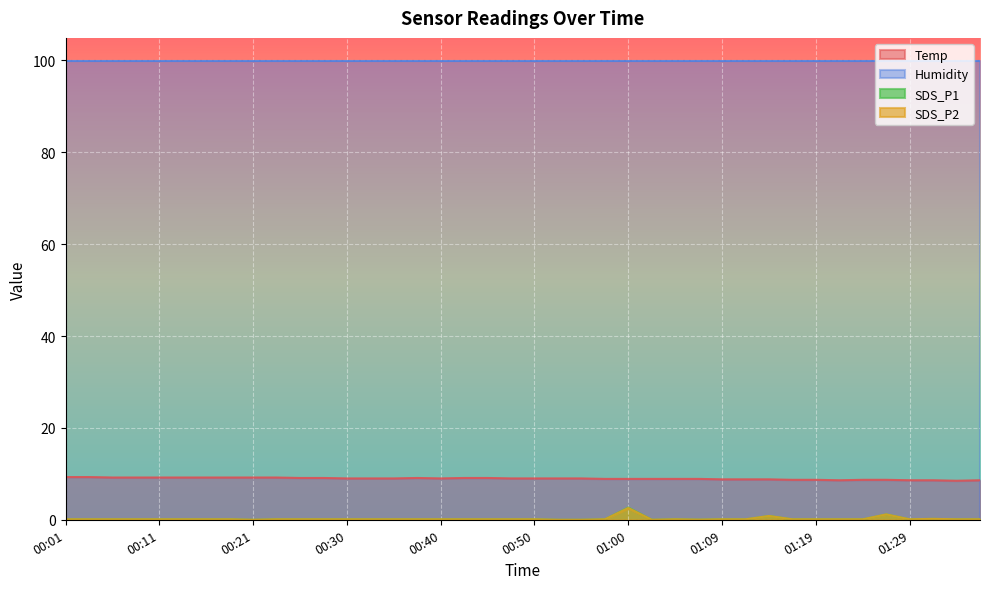

Between 01:02 and 01:19, which is larger?

01:02